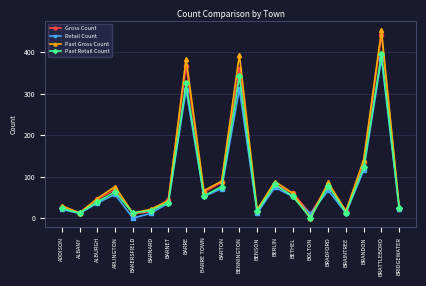

Which series has the largest total across all categories?

Past Gross Count